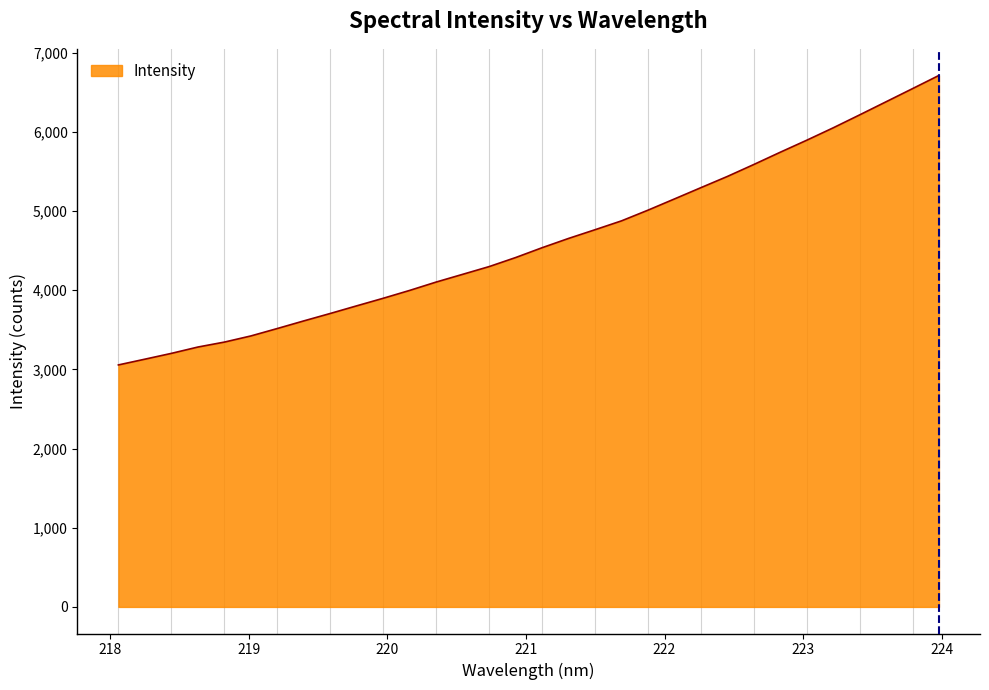

What is the maximum value shown in the chart?

6714.0